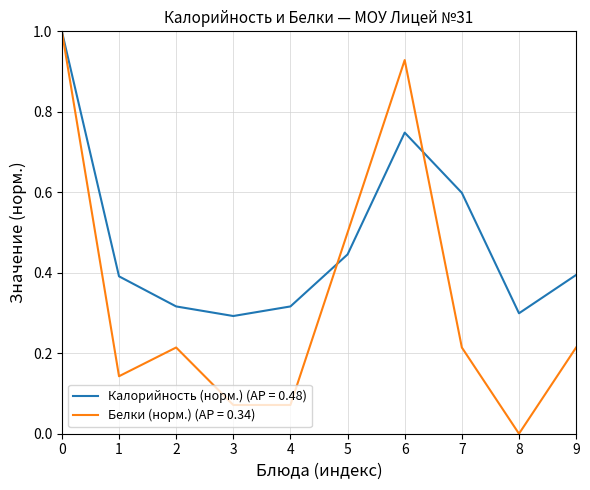

Is it true that Белки (норм.) (AP = 0.34) equals 0.5 at 5?

True